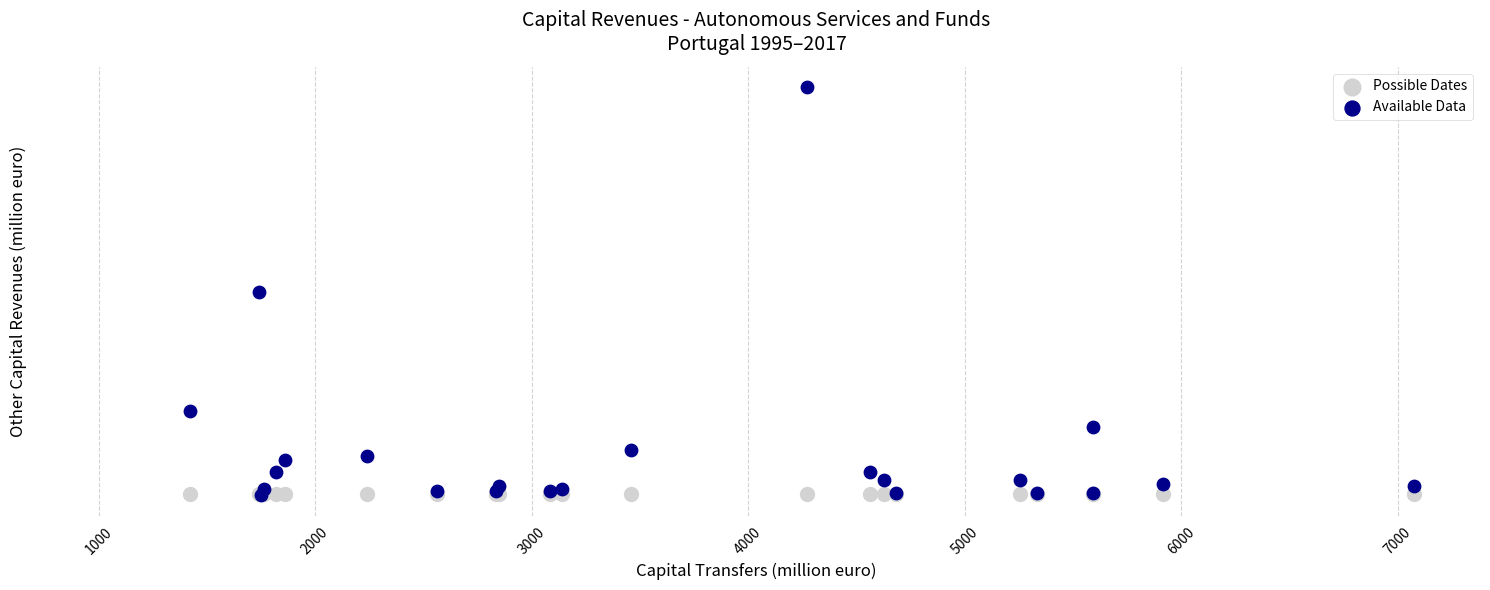

What are all the series names shown in the legend?

Possible Dates, Available Data